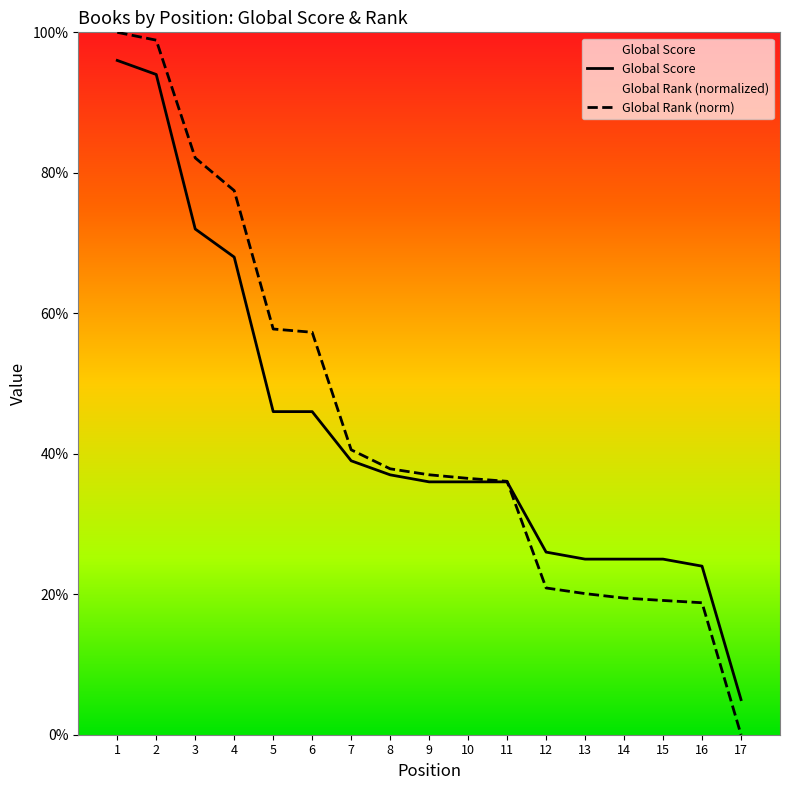

What value does the Global Rank (scaled) series have at 6?

57.3